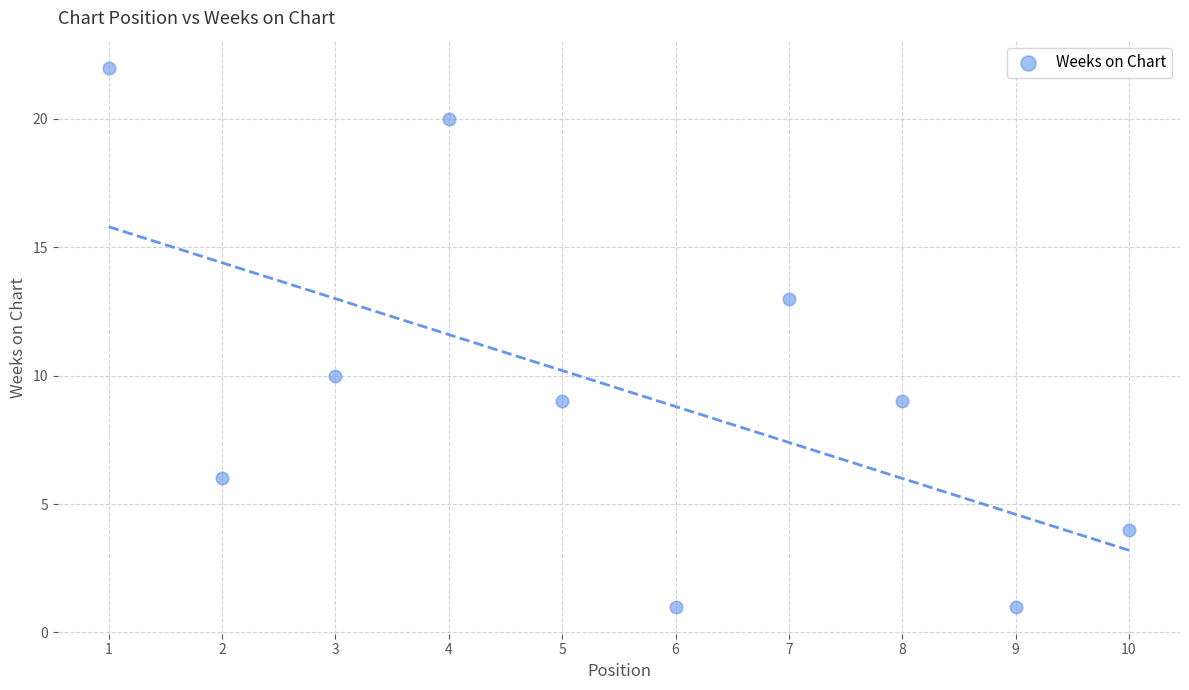

What Y value in the scatter plot is closest to 11?

10